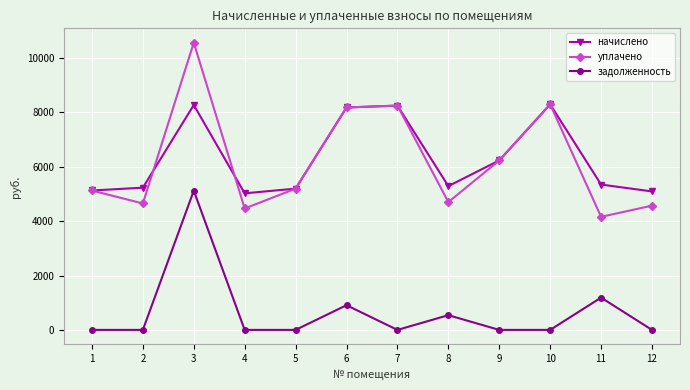

Which series changed the most between 2 and 10?

уплачено